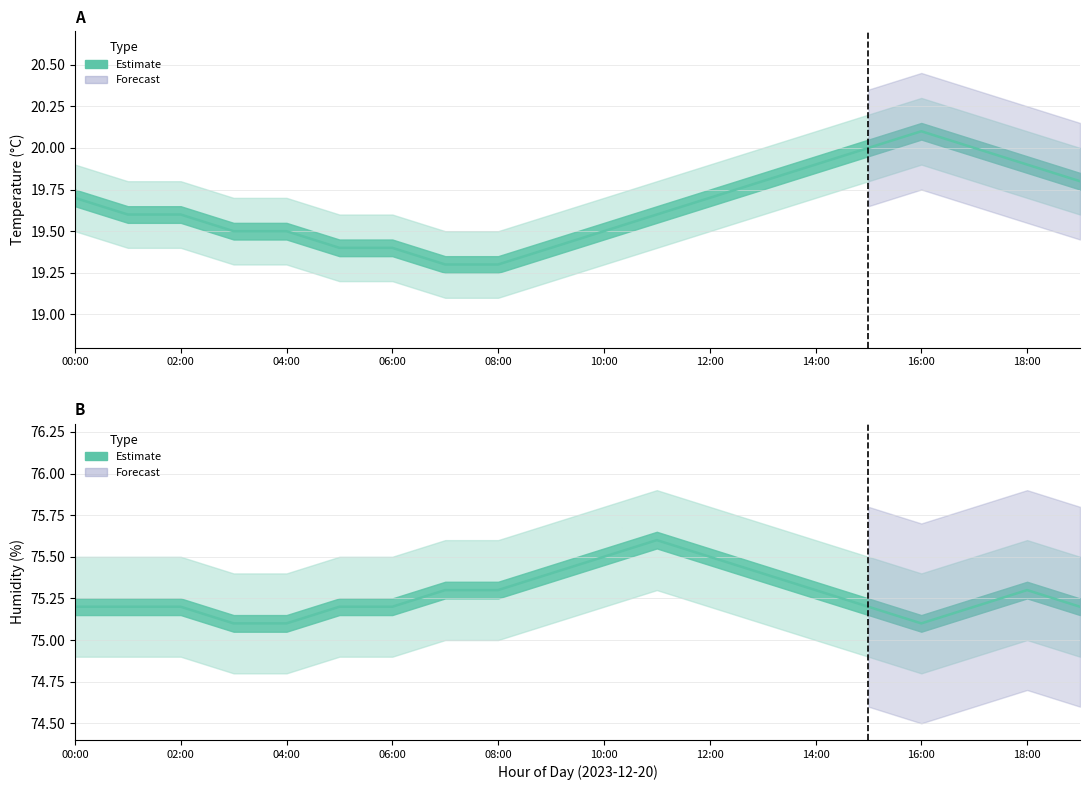

Which series changed the most between 10:00 and 16?

Temperature estimate